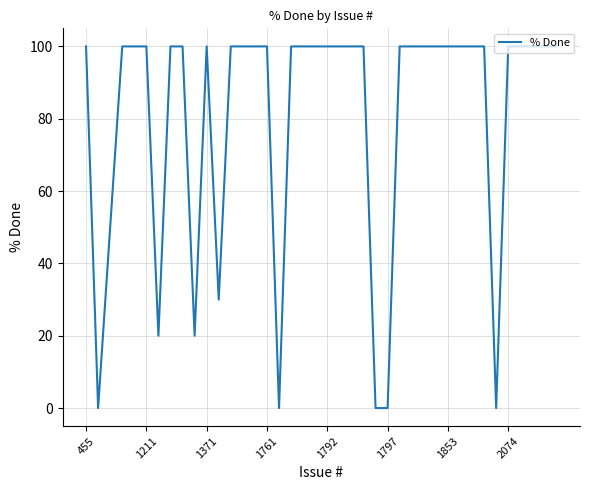

What is the greatest value displayed?

100